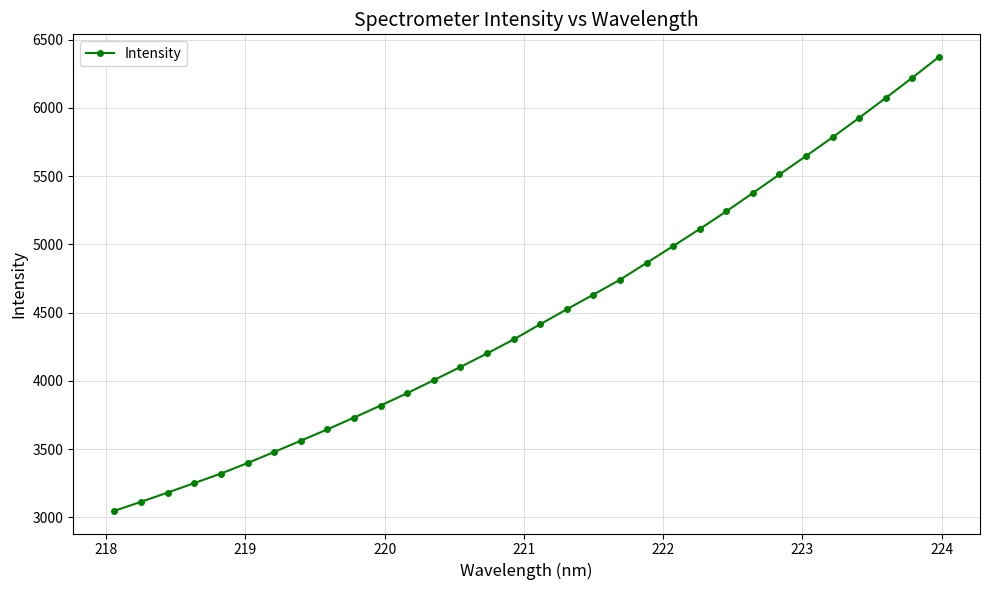

What is the value of the 12th point from the left?

3909.9